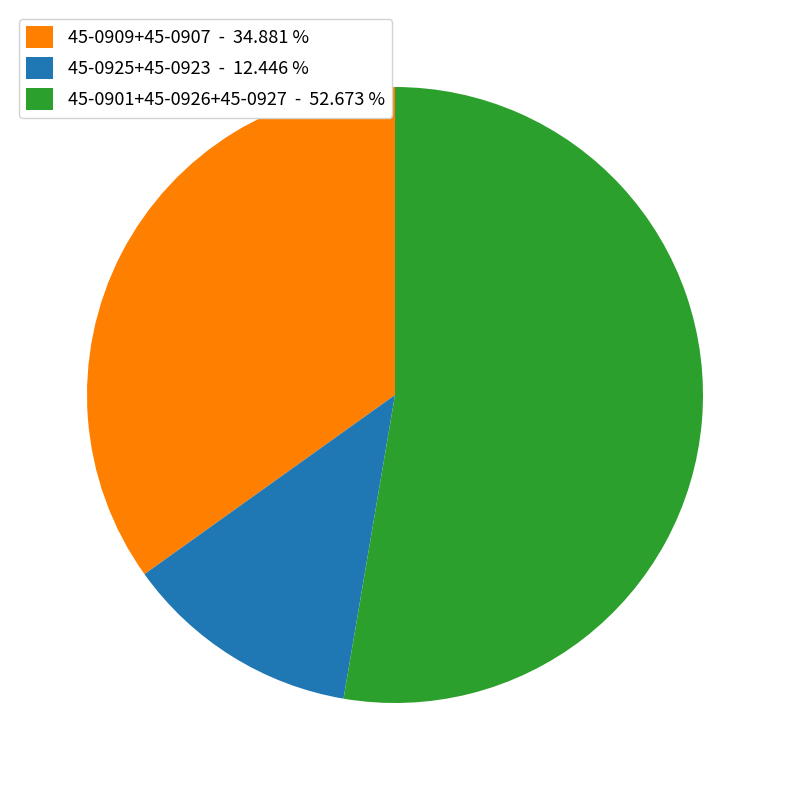

Which slice is the smallest?

45-0925+45-0923 - 12.446 %